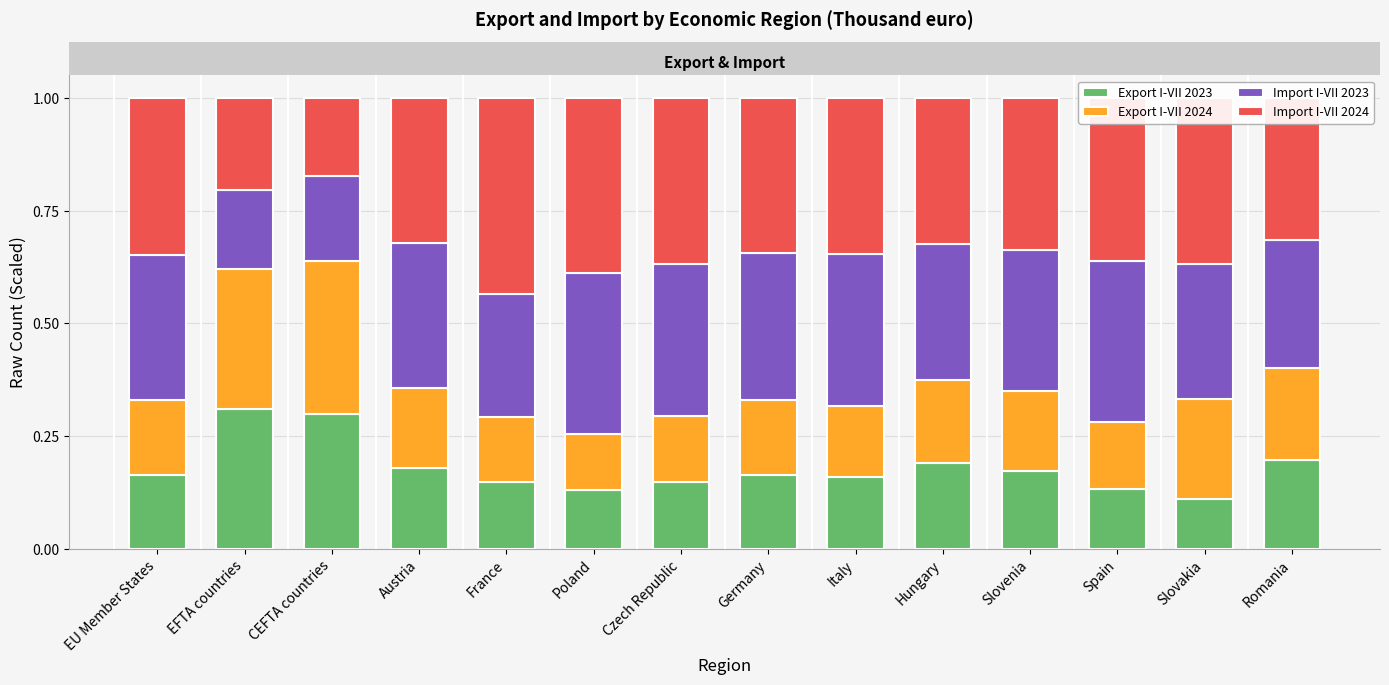

What is the sum of the Export I-VII 2023 values at EFTA countries and Italy?

0.5